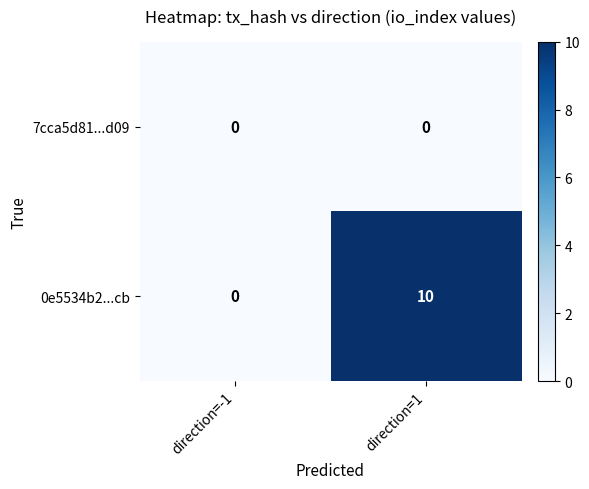

Which series has the largest range (max minus min)?

0e5534b2...cb